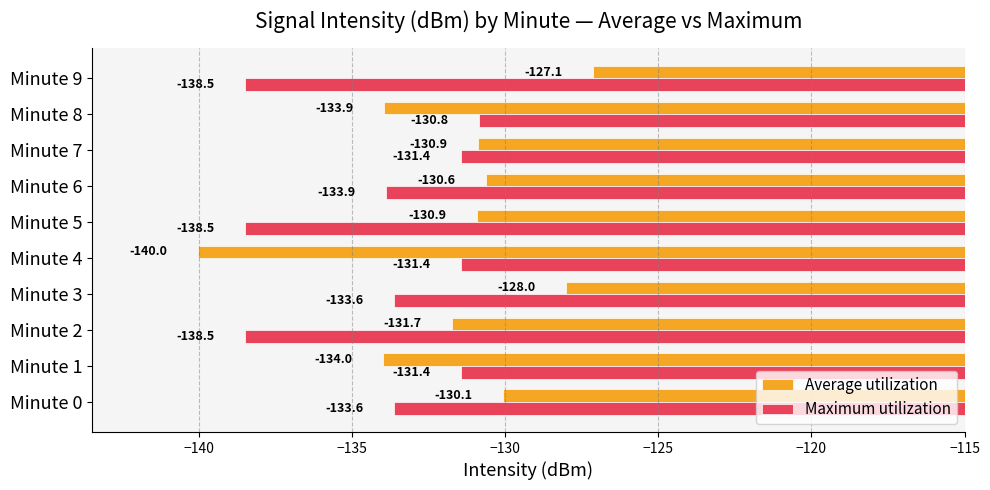

What is the difference between the maximum and minimum values in the Average utilization series?

12.9